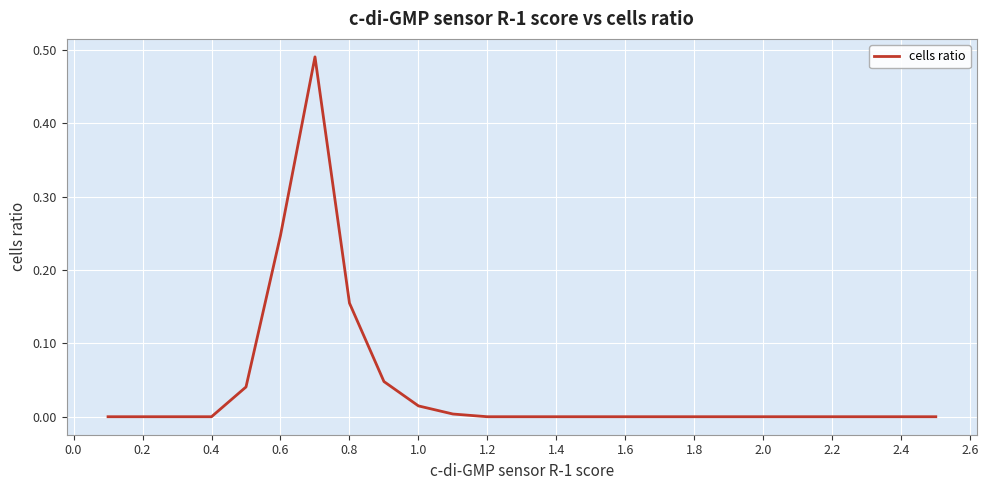

What is the sum of all values?

1.0